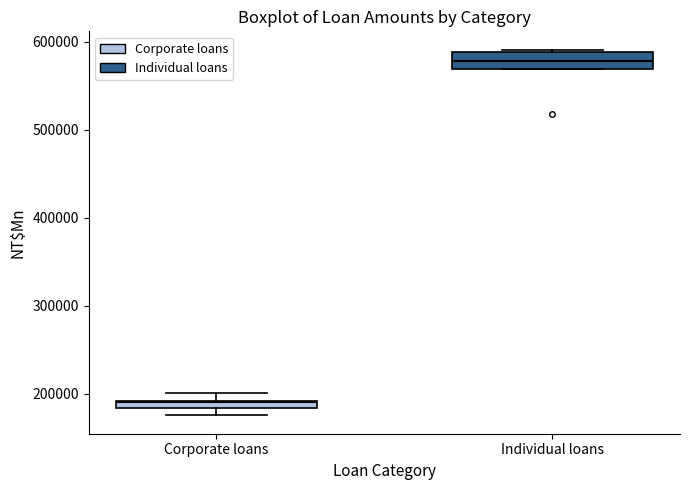

Which box has the lowest median line?

Corporate loans